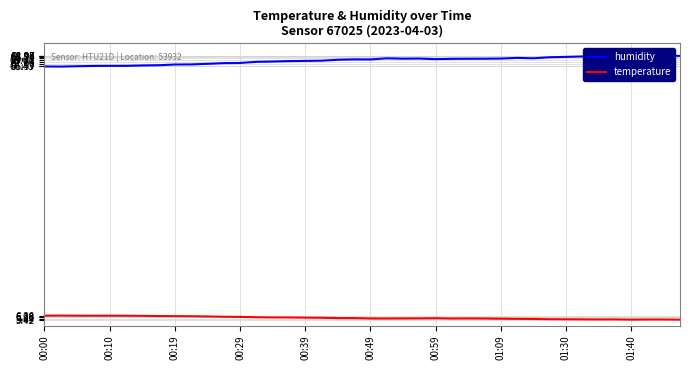

What is the minimum value for humidity?

66.4